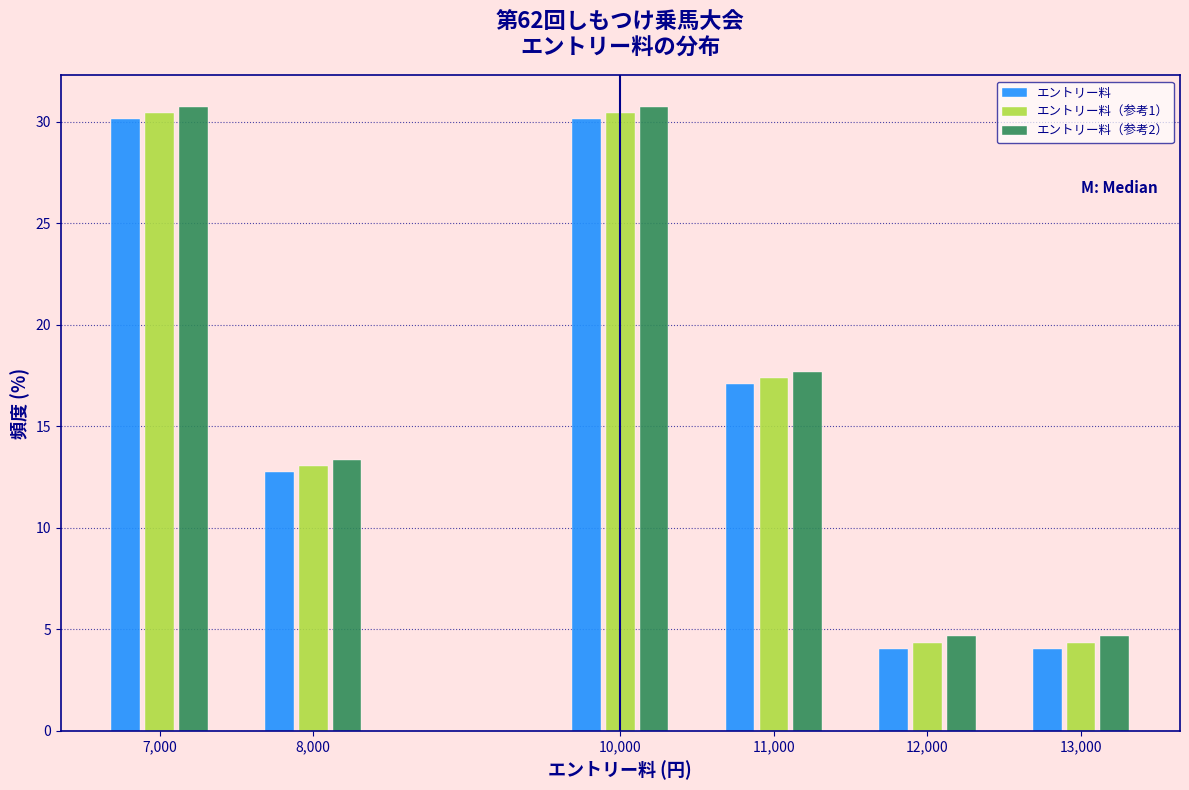

Reading right to left, what are all the values shown in this chart?

エントリー料: 4.0	4.0	17.1	30.1	12.7	30.1
エントリー料（参考1）: 4.3	4.3	17.4	30.4	13.0	30.4
エントリー料（参考2）: 4.6	4.6	17.7	30.7	13.3	30.7